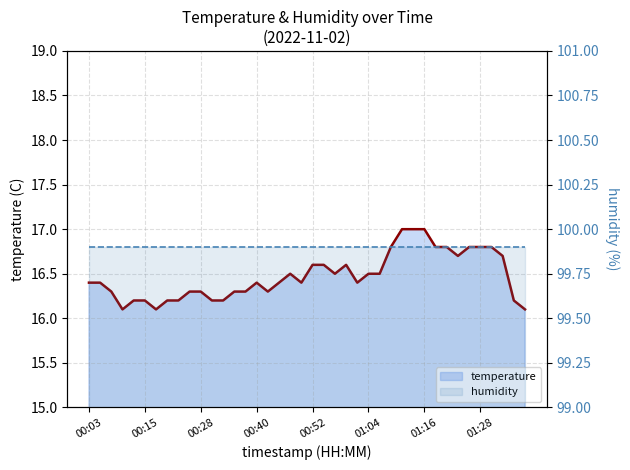

What is the minimum value shown in the chart?

16.1